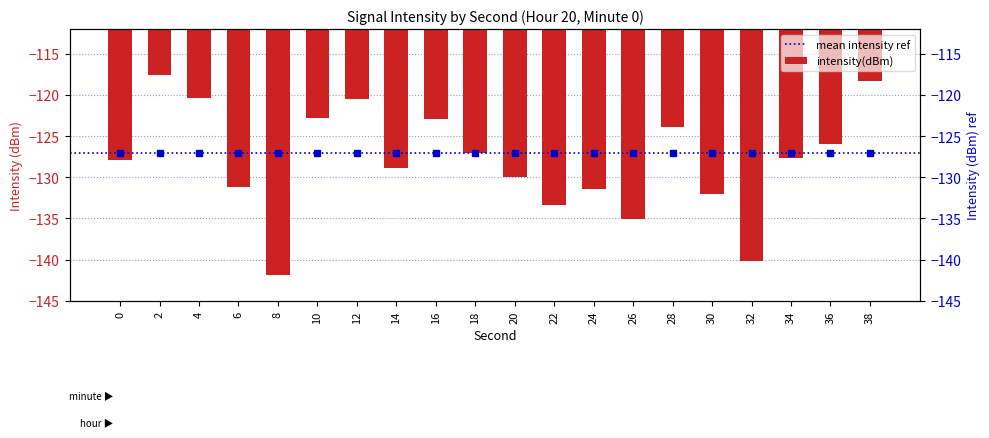

Where does the data first go above -127?

2